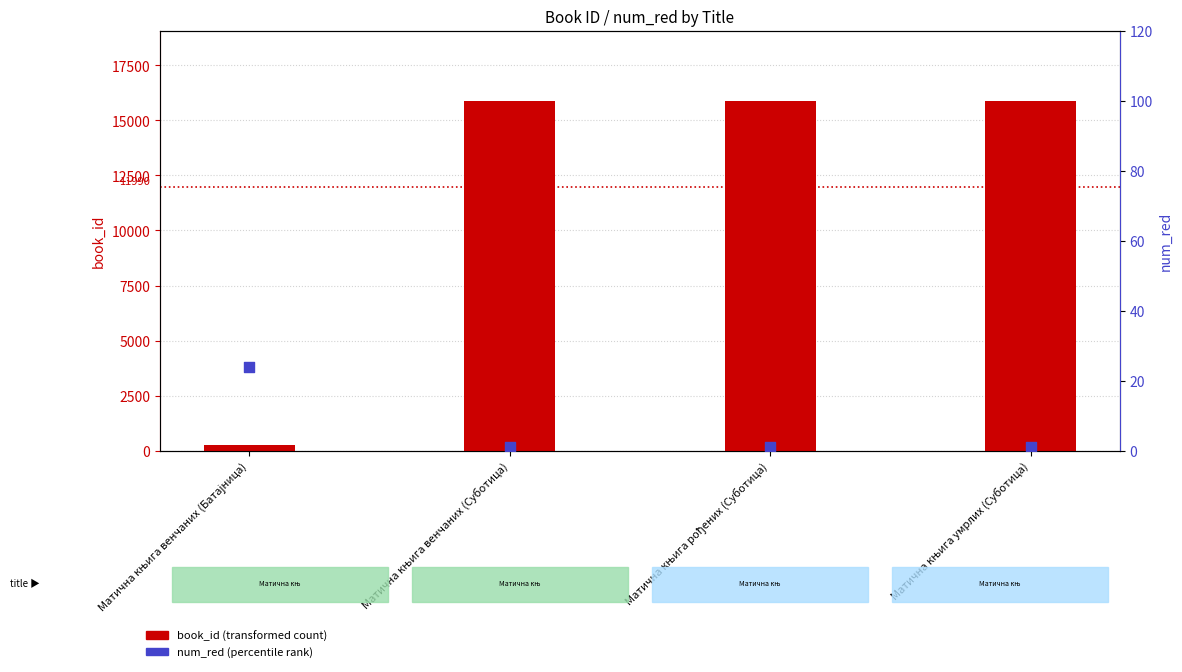

At how many categories does at least one series exceed 15663?

3